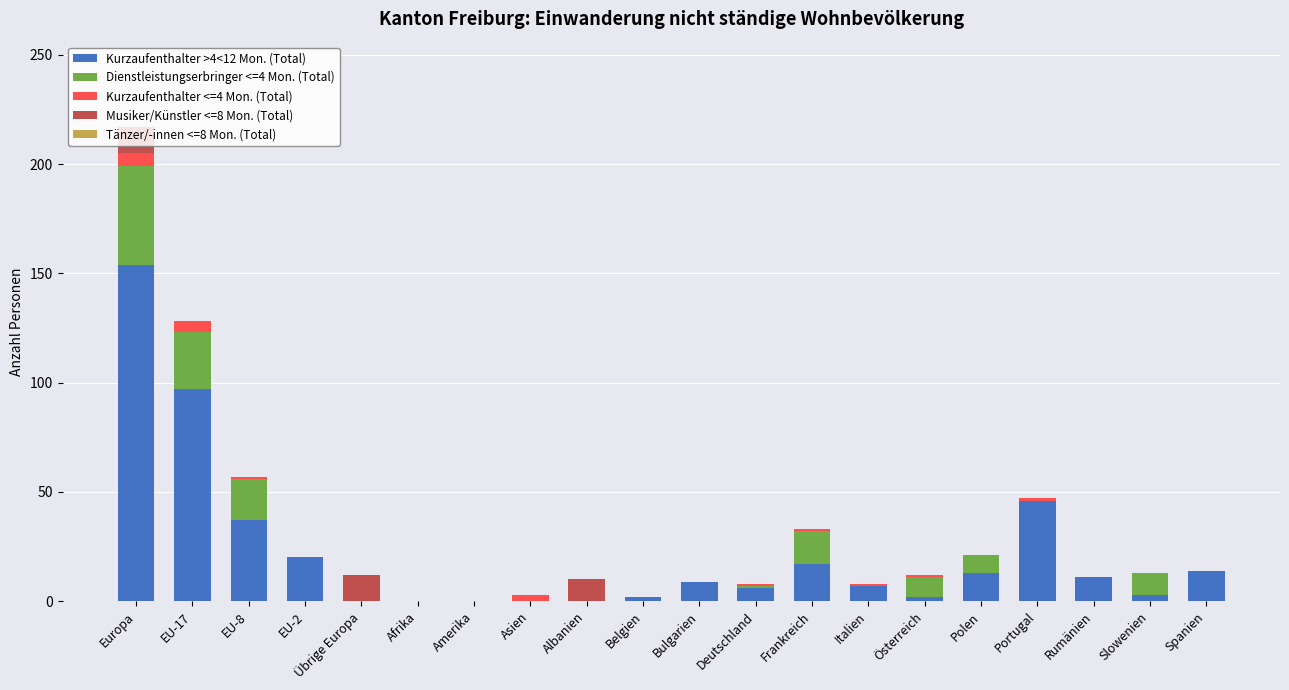

What is the total value across all series at Rumänien?

11